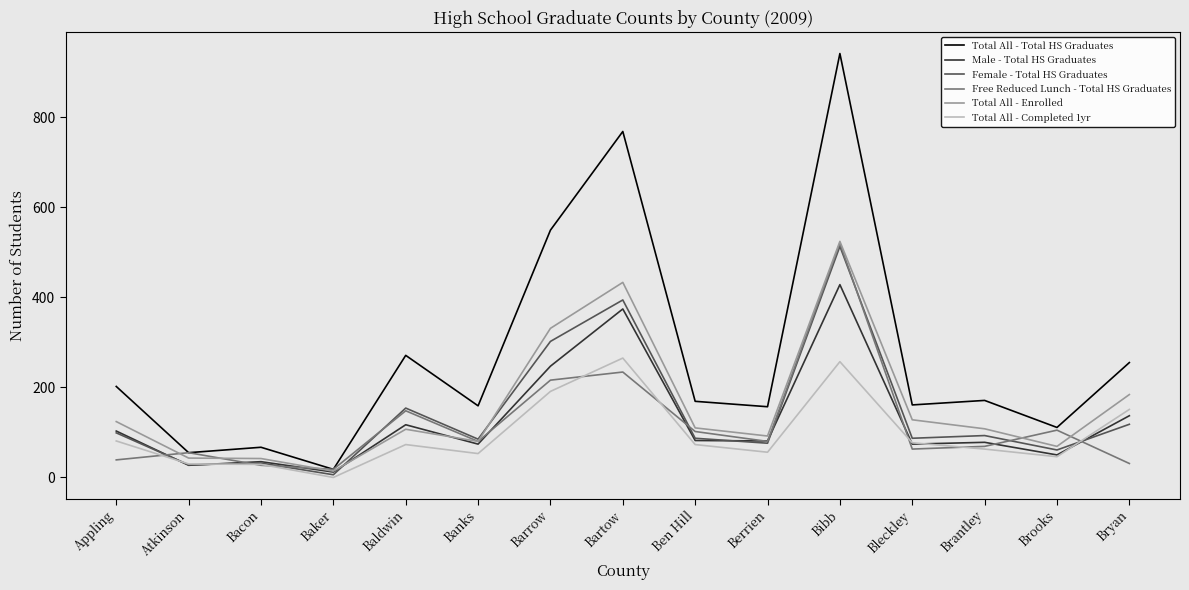

What is the difference between the highest and lowest values at Banks?

106